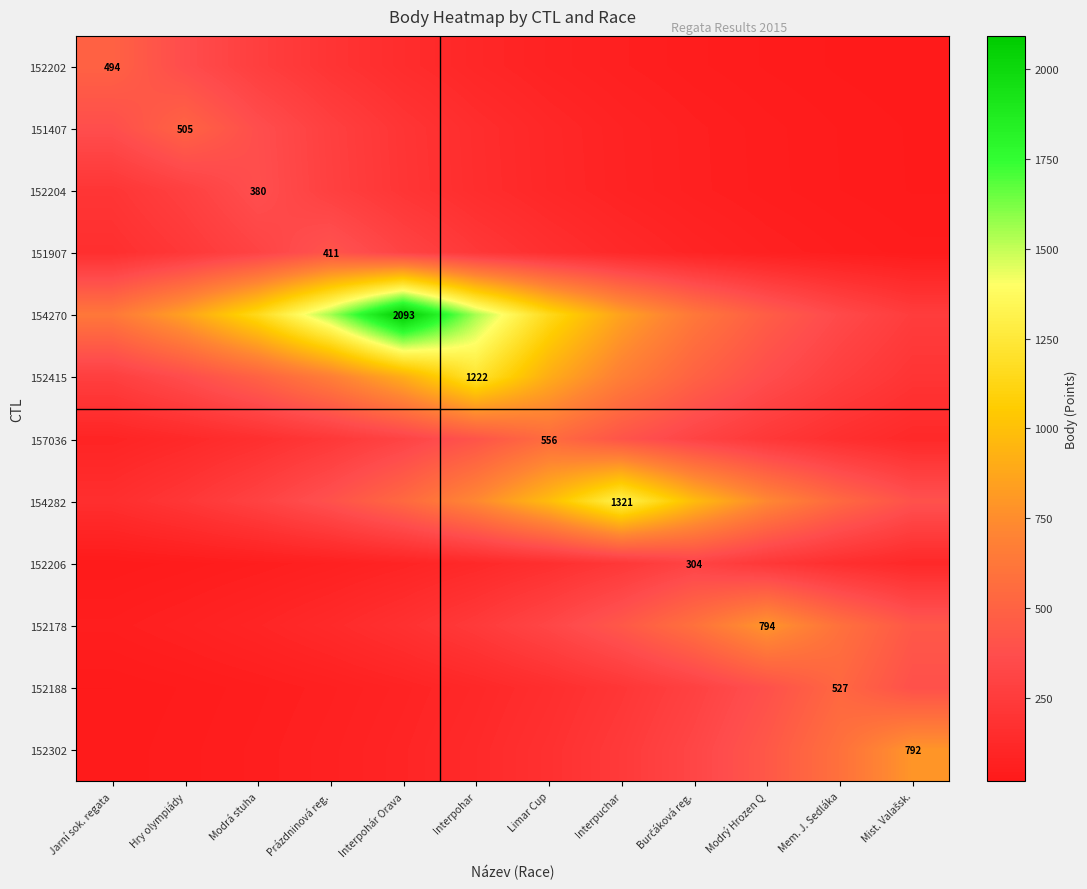

Count the number of categories in the chart.

12